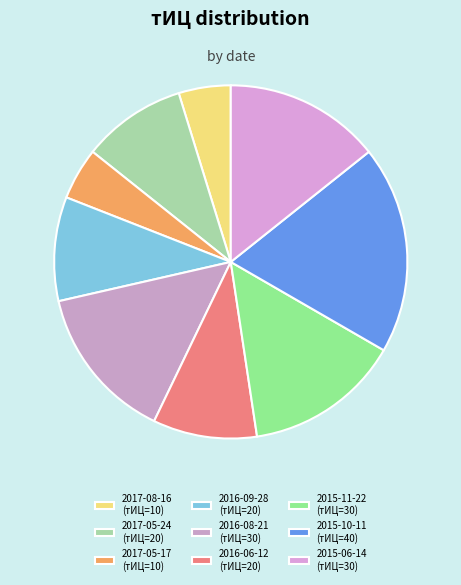

Is there a majority slice in this chart?

No